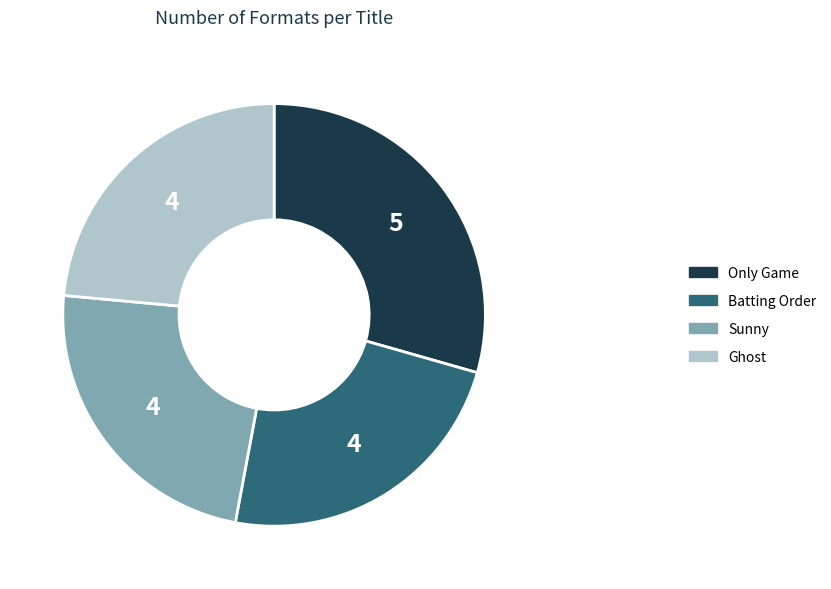

Which category has the biggest portion of the pie?

Only Game